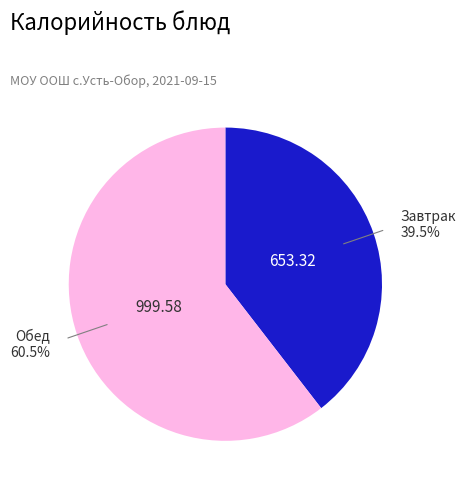

Is there a majority slice in this chart?

Yes